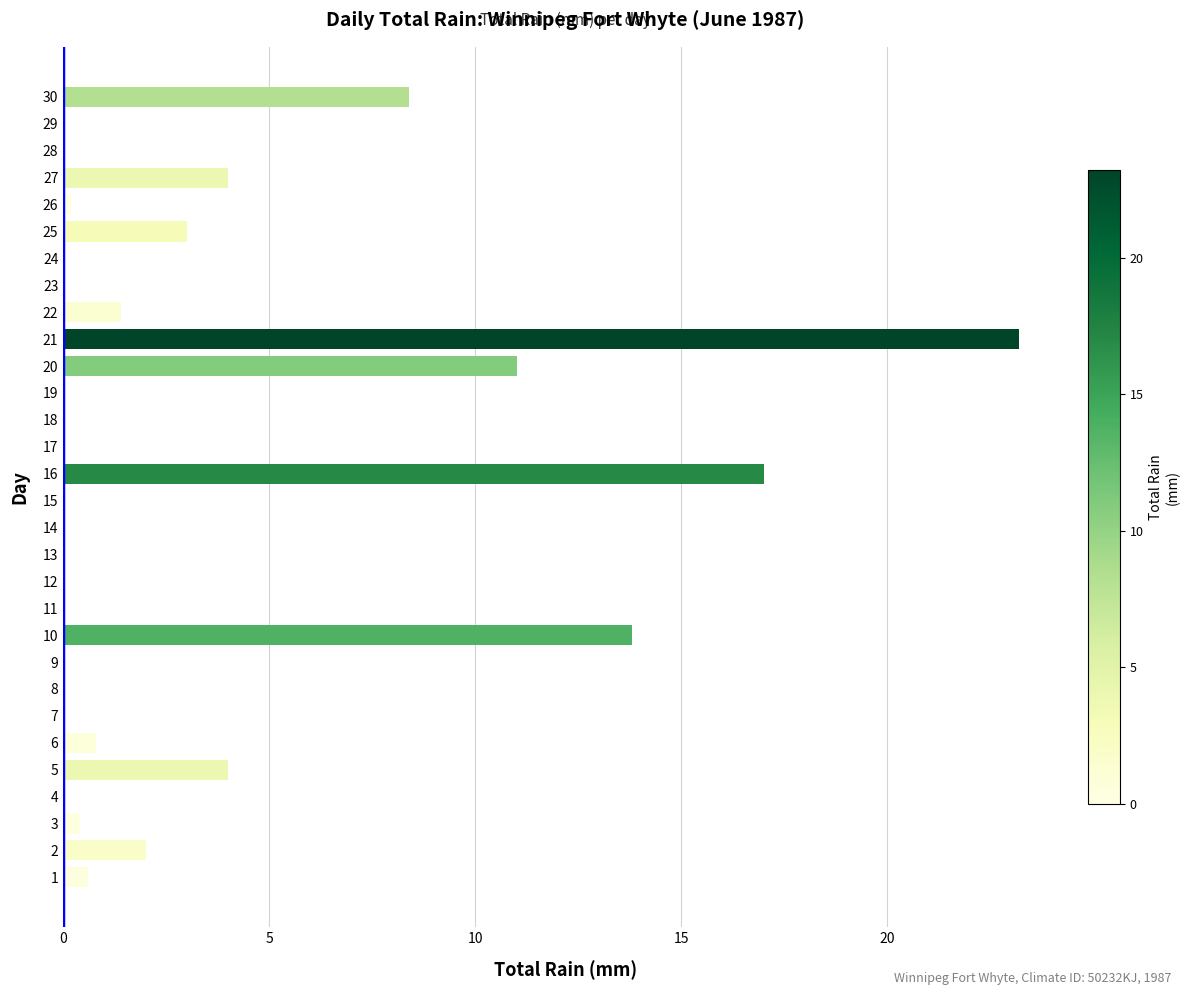

At which label is the value closest to 11?

20